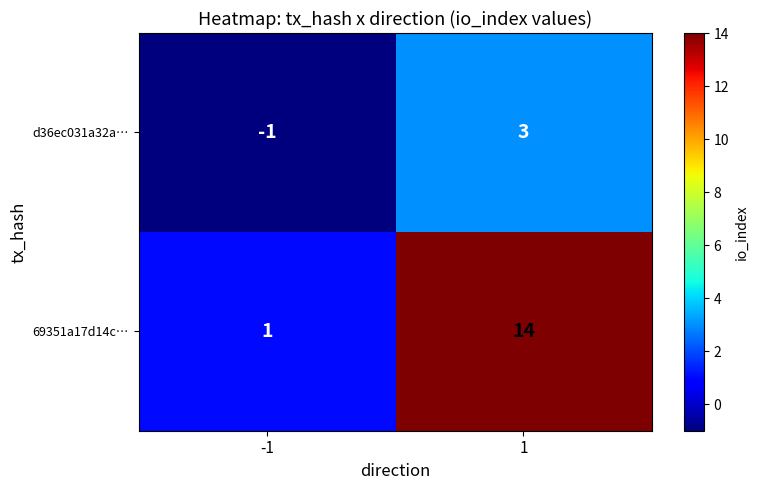

How many distinct data groups are displayed?

2